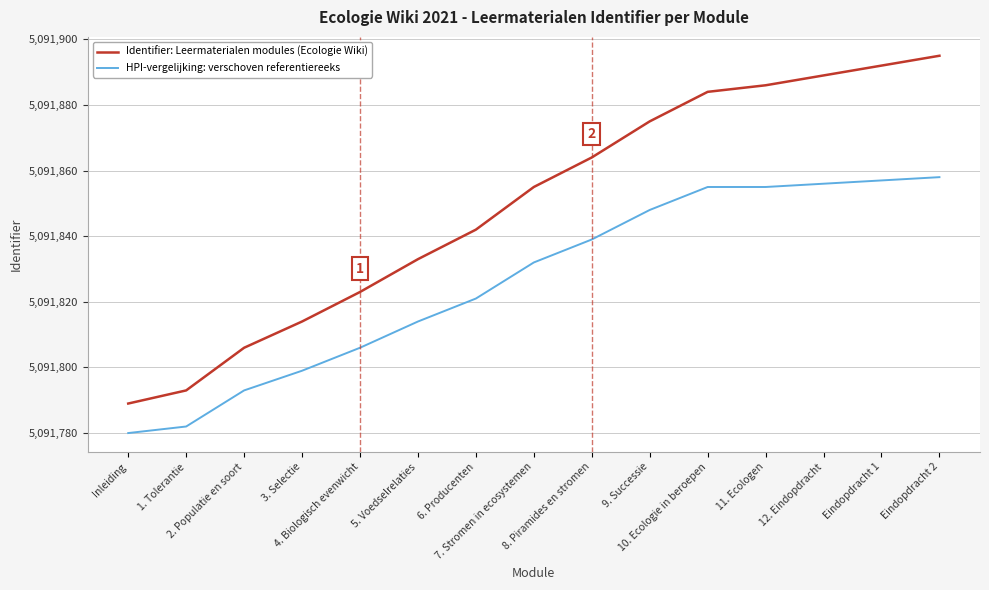

The HPI-vergelijking: verschoven referentiereeks series shows 2829335 at 10. Ecologie in beroepen. True or false?

False